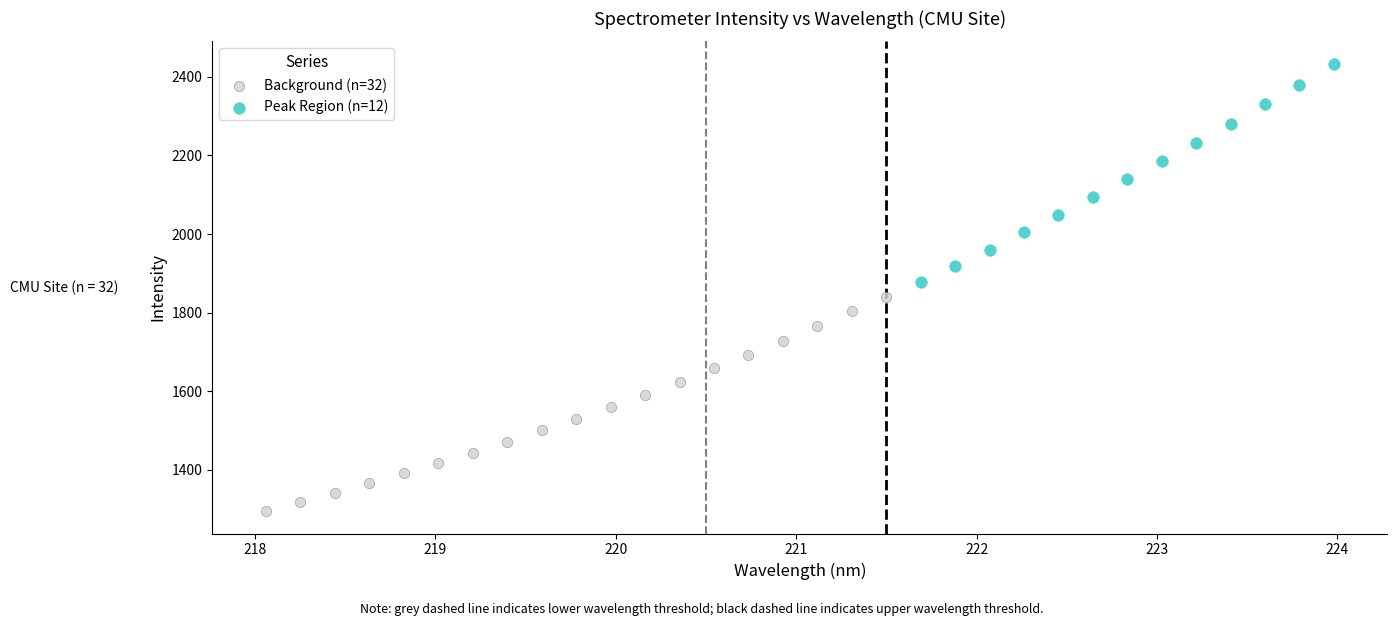

Which series reaches the maximum Y coordinate?

Peak Region (n=12)